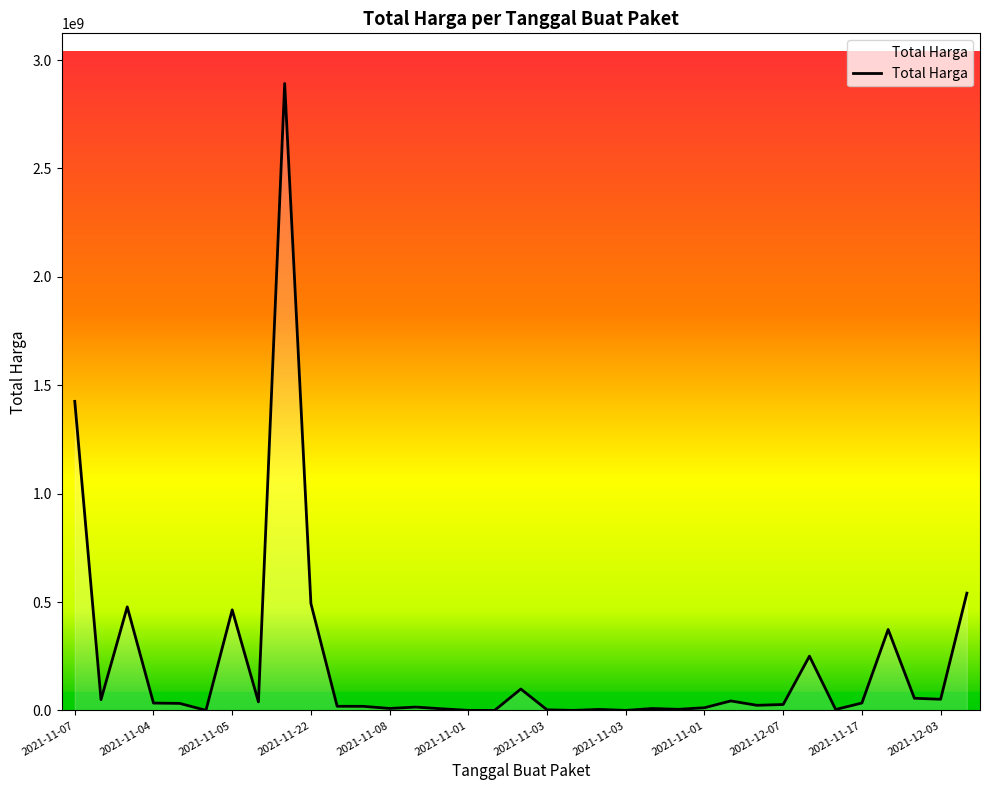

What is the greatest value displayed?

2892122000